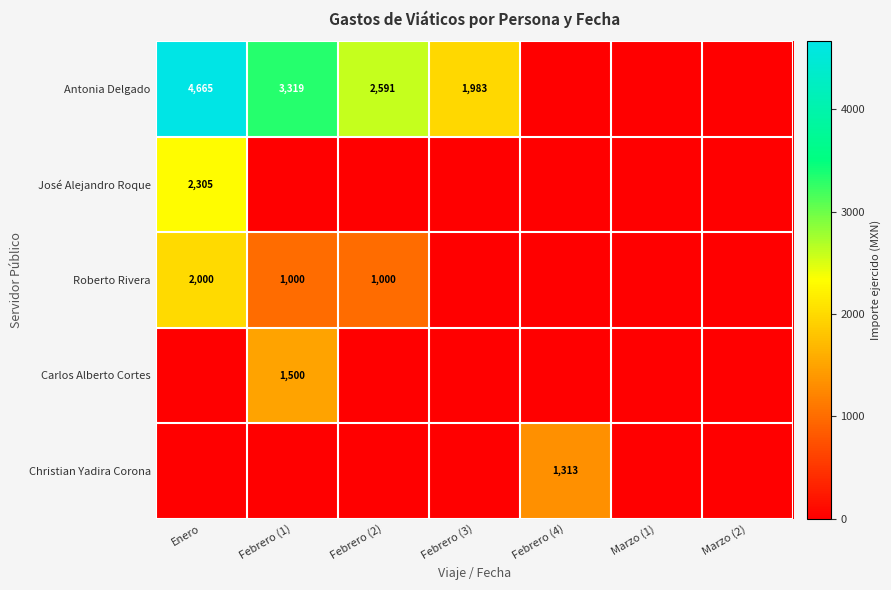

Is it true that Roberto Rivera equals 545 at Febrero (1)?

False